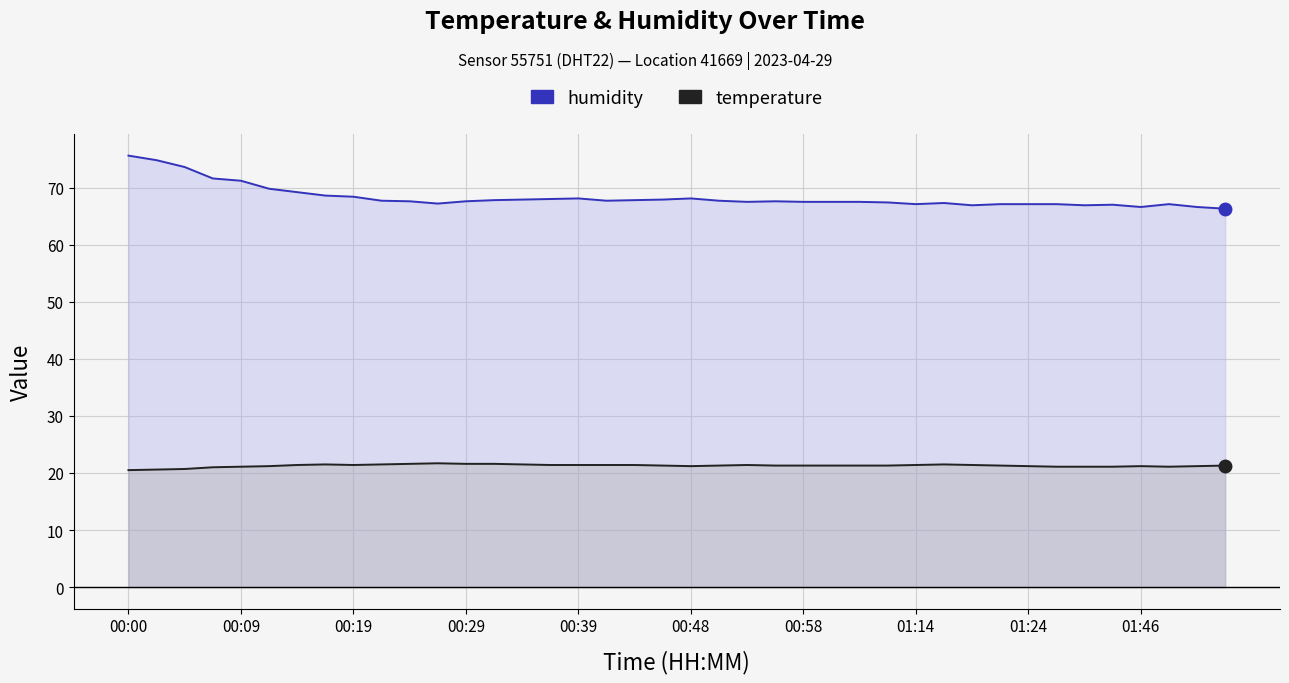

What is the highest value of the temperature series?

21.7